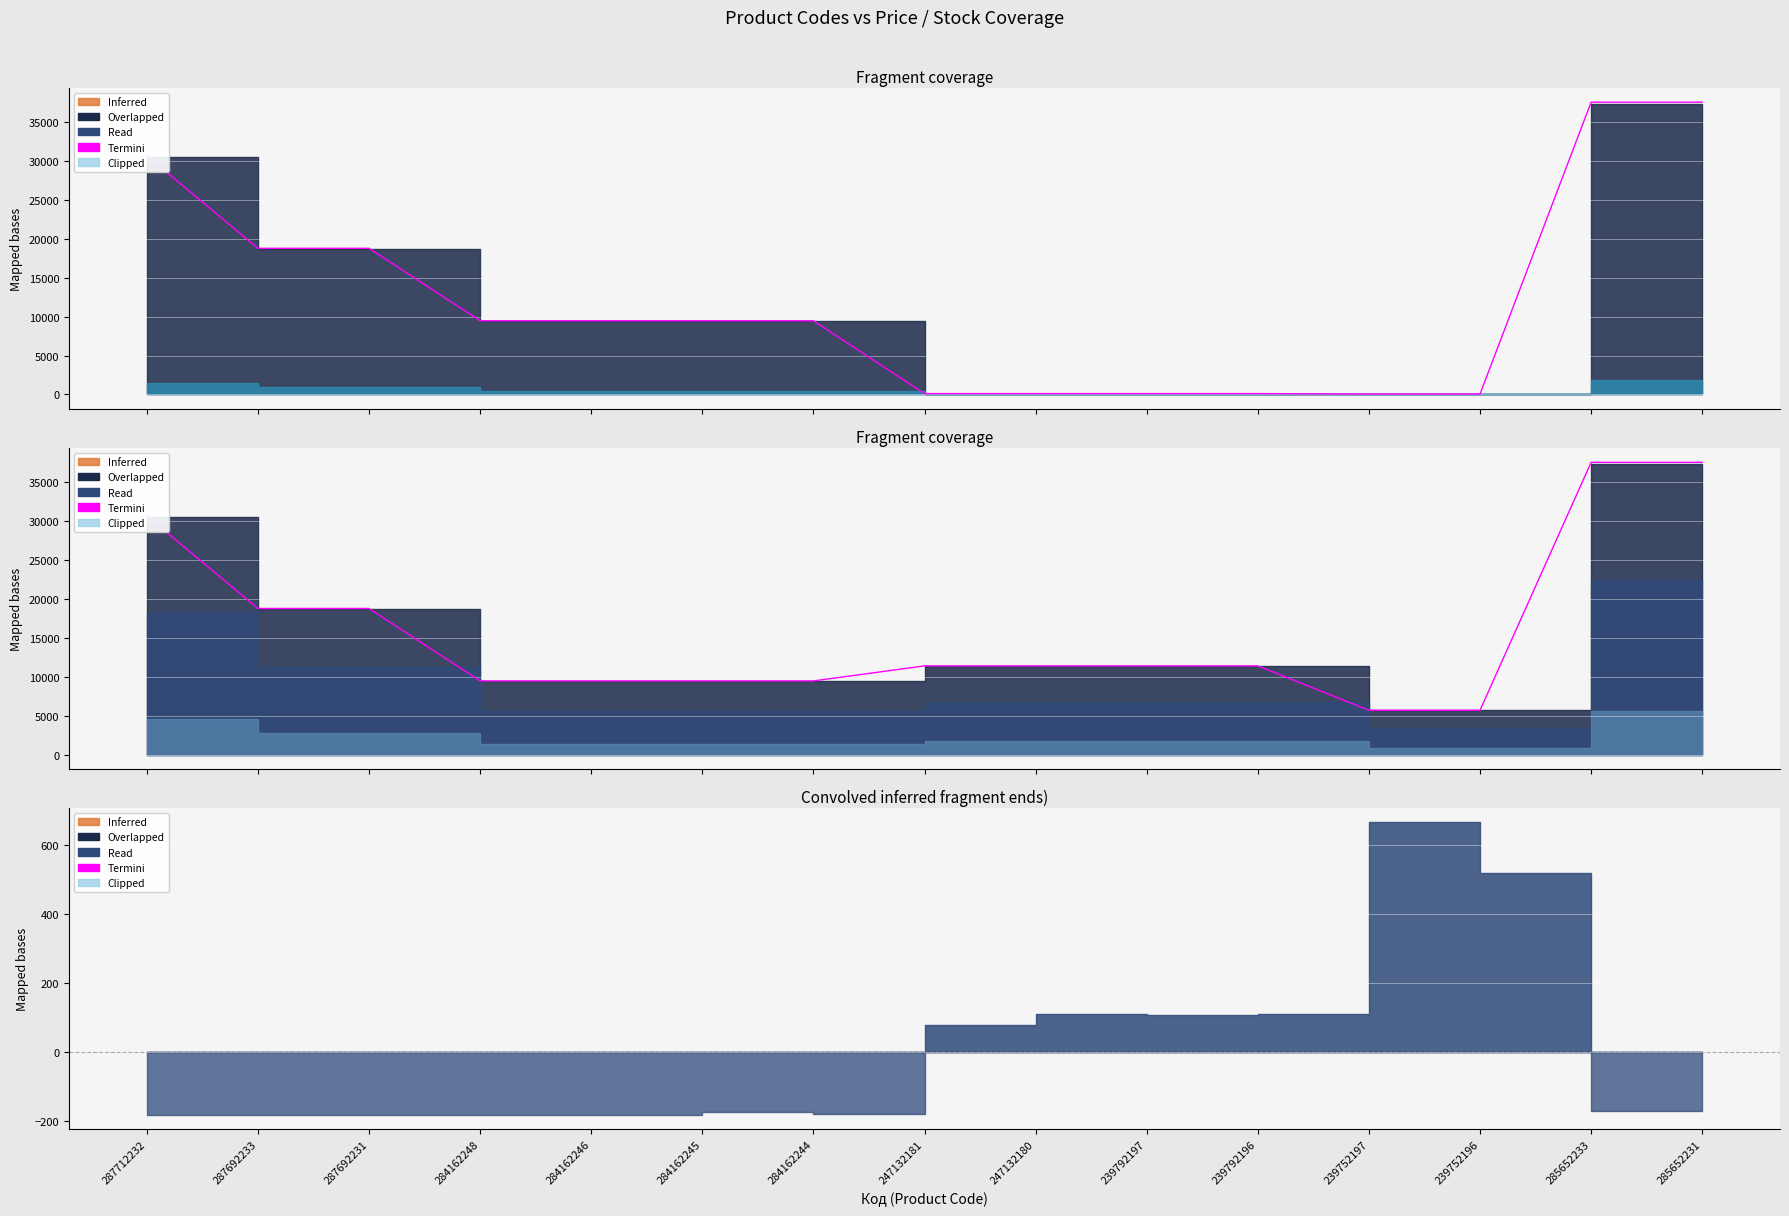

Reading left to right, what are all the values shown in this chart?

30664.9	18764.9	18764.9	9464.0	9464.0	9464.0	9464.0	11390.7	11390.7	11390.7	11390.7	5695.3	5695.3	37529.7	37529.7